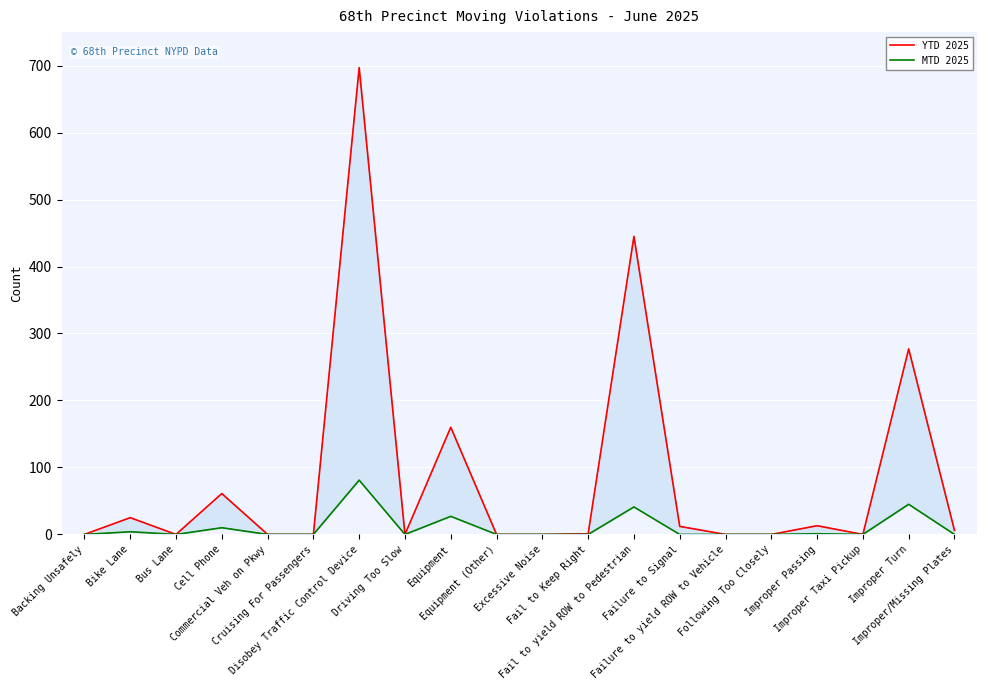

How many values in the YTD 2025 series exceed 1?

9